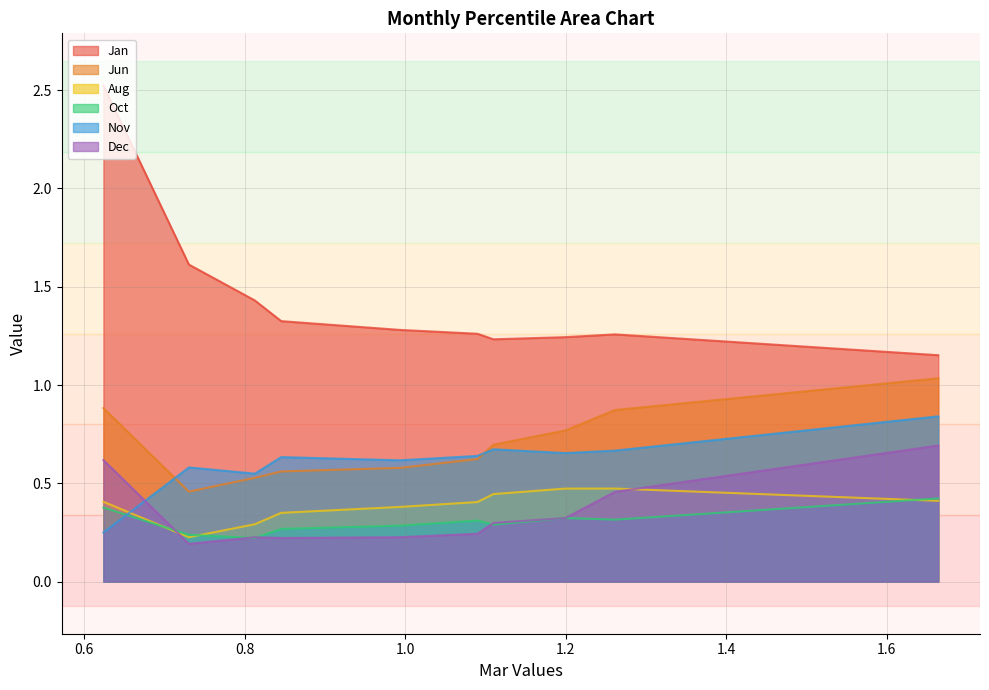

At how many categories does at least one series exceed 0?

10